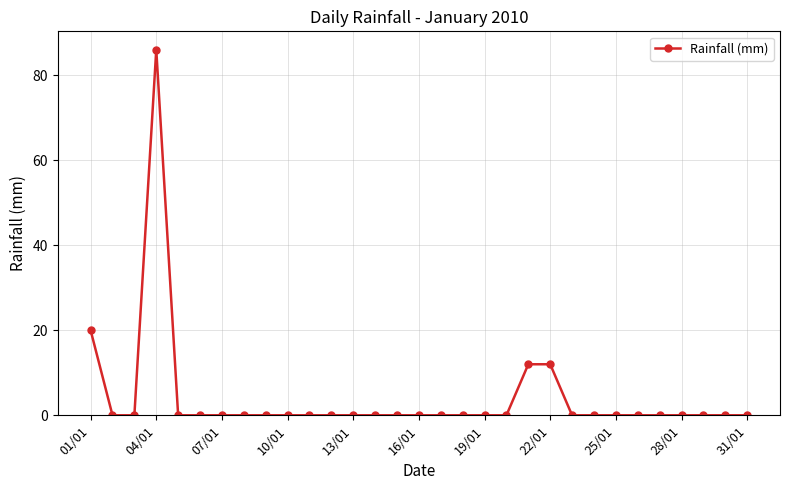

Reading right to left, what are all the values shown in this chart?

0	0	0	0	0	0	0	0	0	12	12	0	0	0	0	0	0	0	0	0	0	0	0	0	0	0	0	86	0	0	20